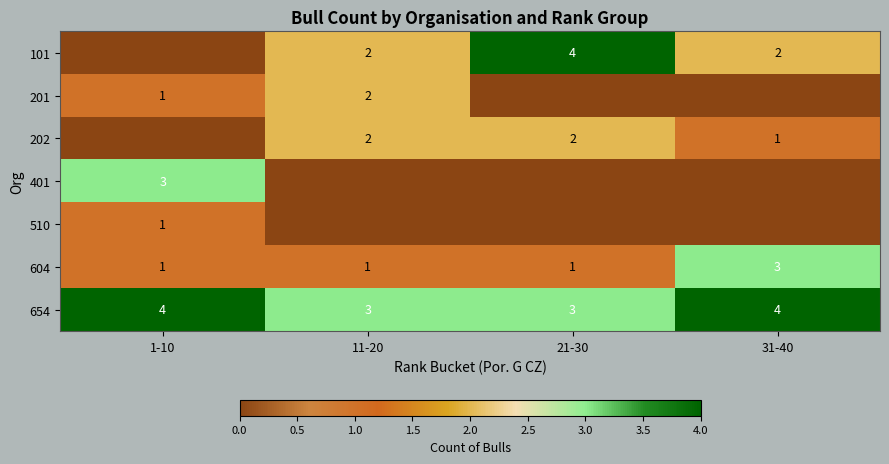

Between 31-40 and 21-30, which is larger?

21-30